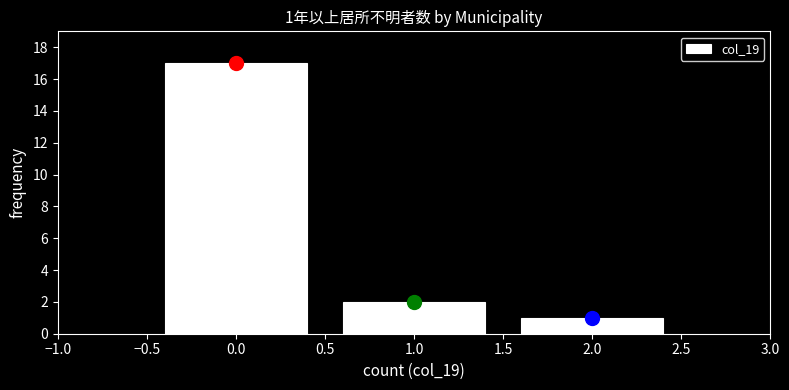

Over which range of the x-axis is the bar tallest?

-0.5 to 0.5